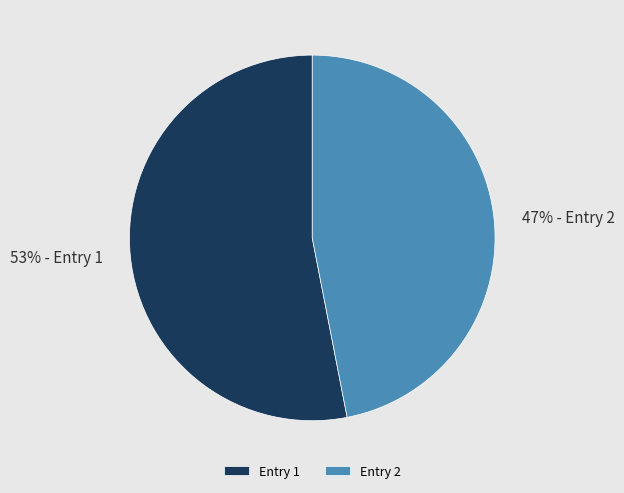

Rank the categories by value from highest to lowest.

Entry 1, Entry 2